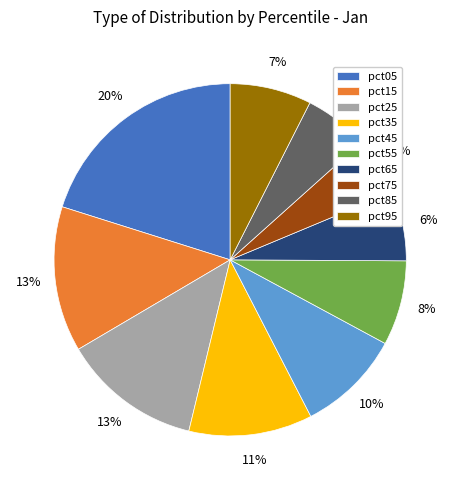

Count the number of slices in the pie.

10